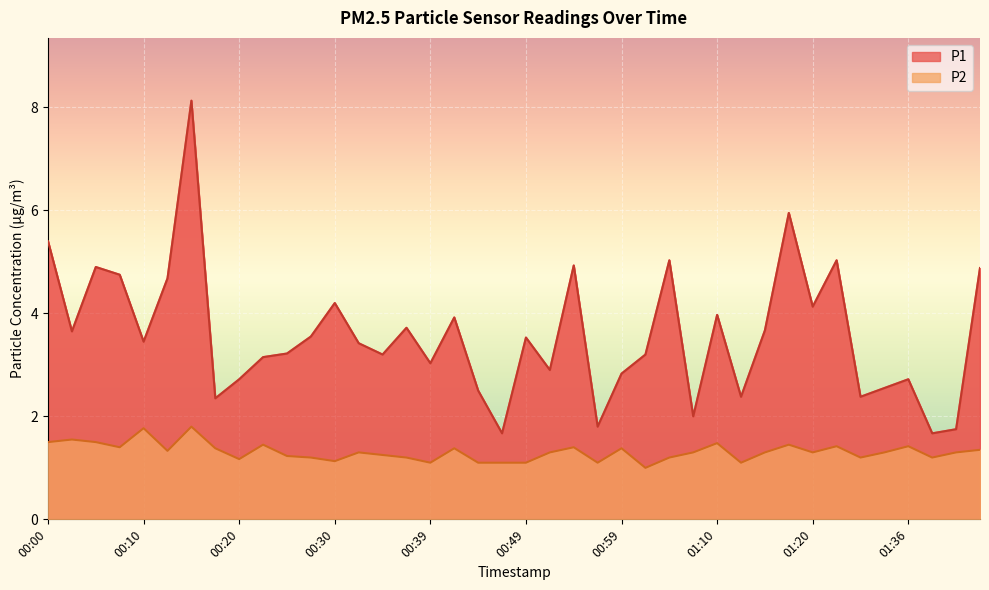

True or false: P1 has a value of 8.1 at 00:15.

True